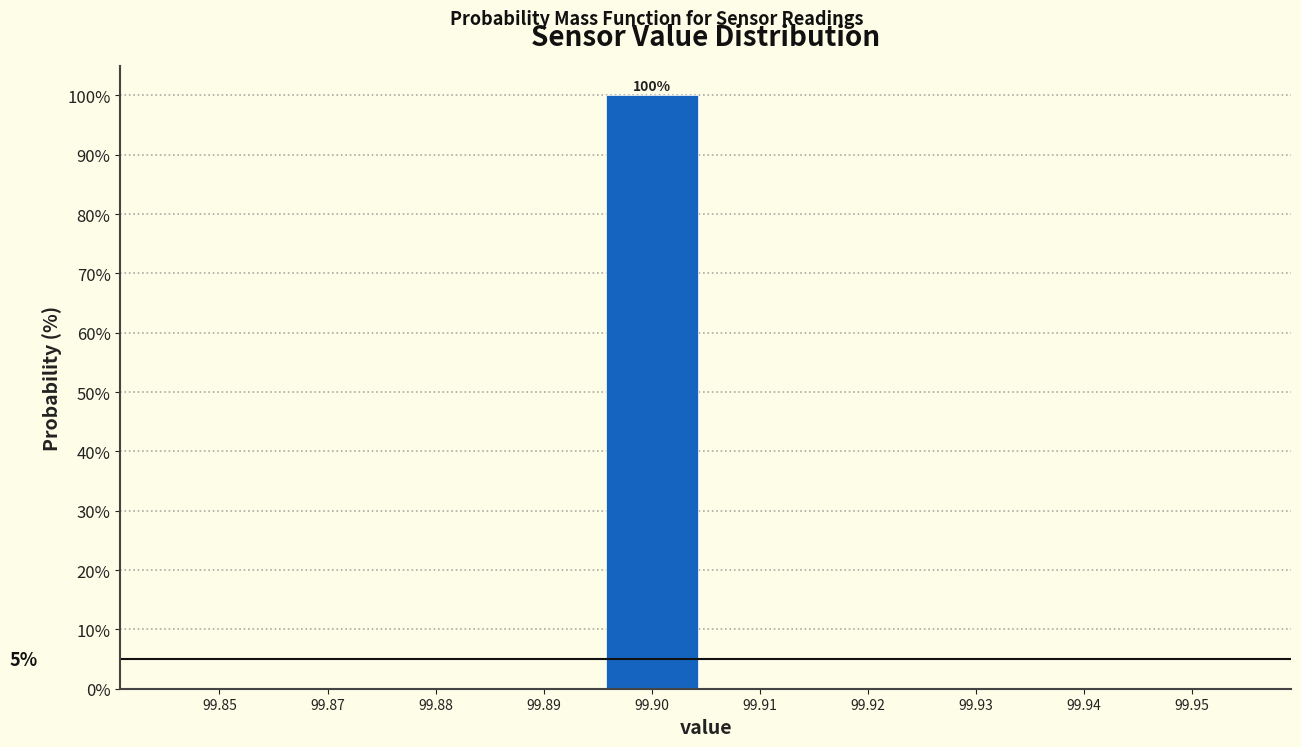

Reading left to right, list all the values displayed in this chart.

99.85=0	99.87=0	99.88=0	99.89=0	99.90=100	99.91=0	99.92=0	99.93=0	99.94=0	99.95=0